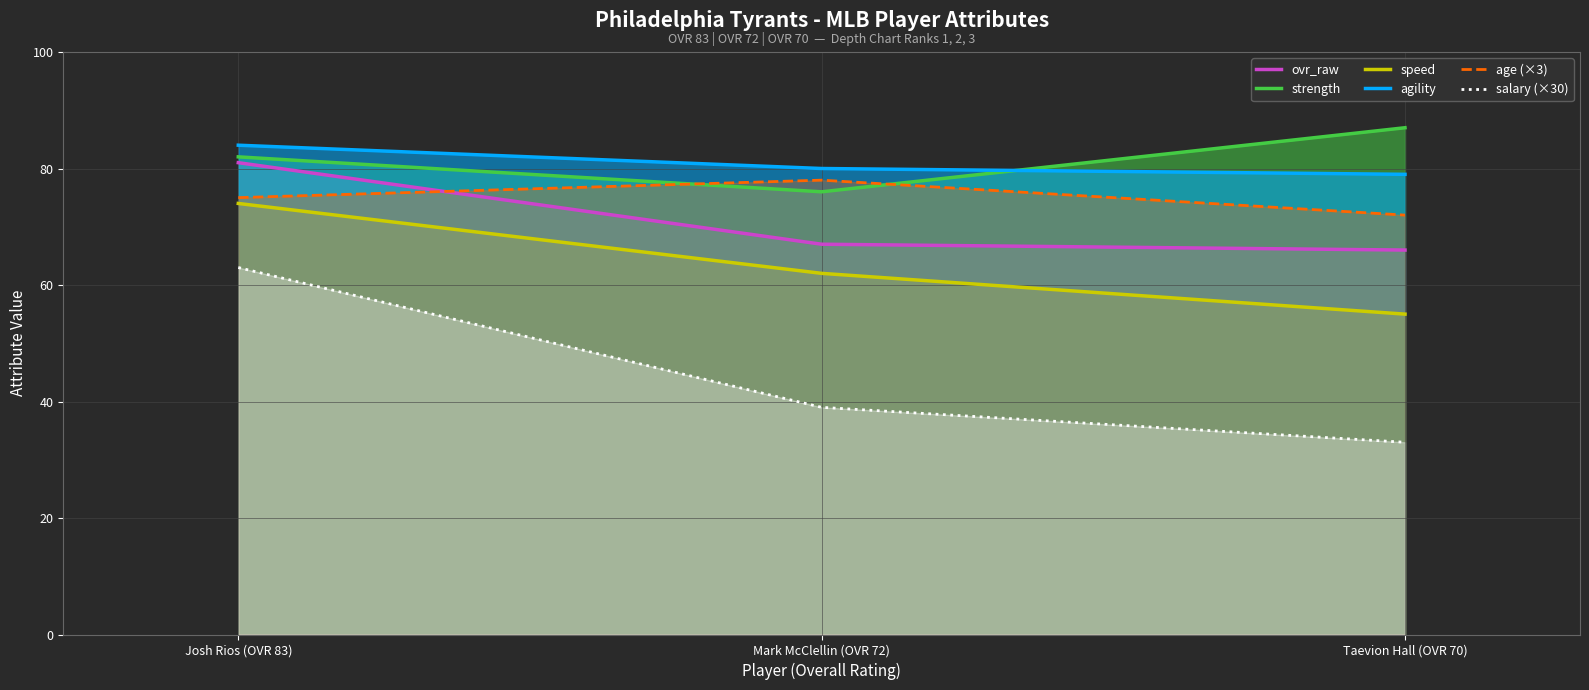

Where does the salary (×30) series first go above 39?

Josh Rios (OVR 83)